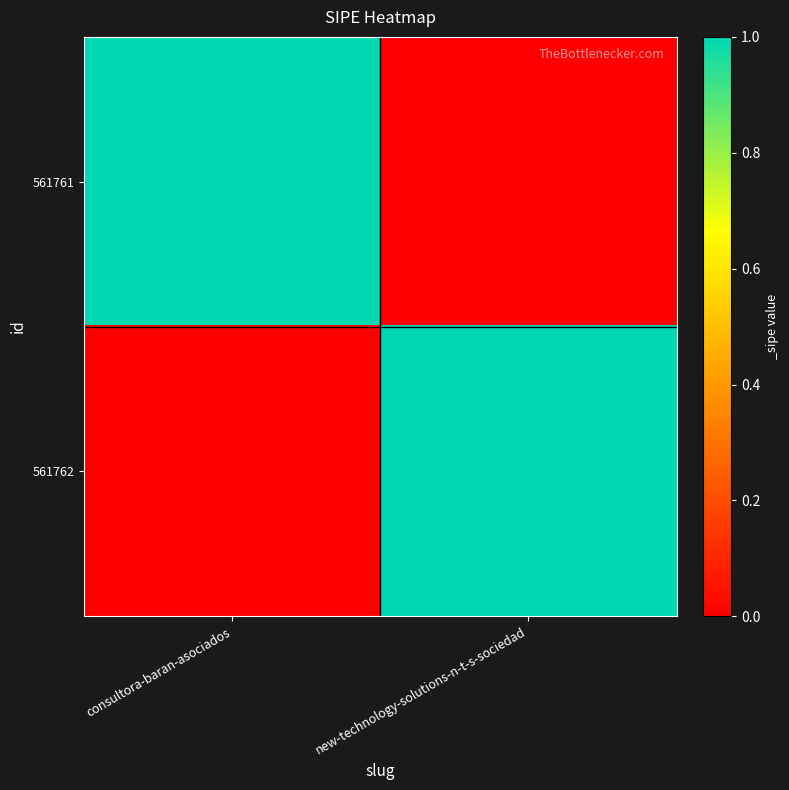

Rank the series by their maximum value, from highest to lowest.

561761, 561762